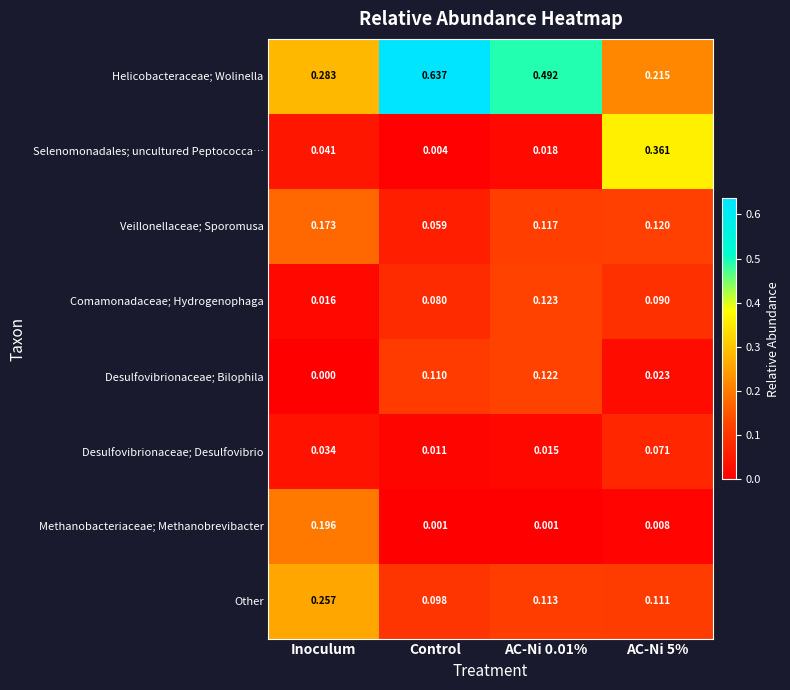

Which series has the largest total across all categories?

Helicobacteraceae; Wolinella